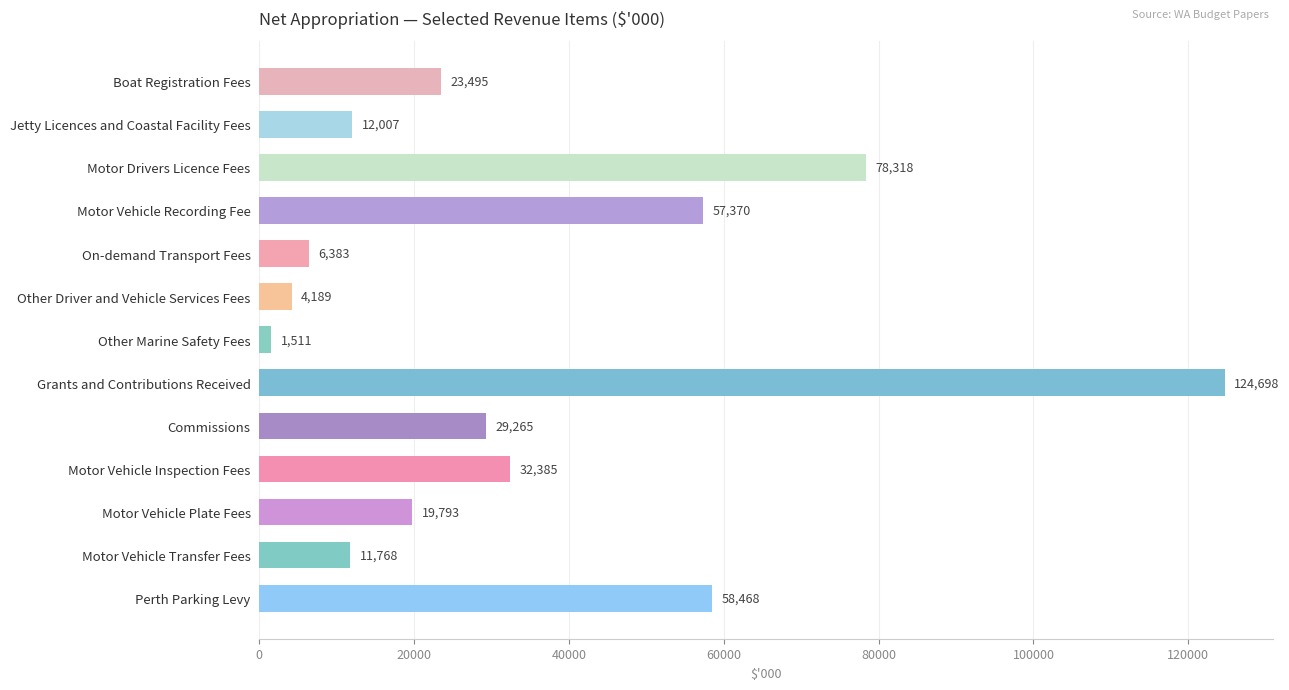

The value at Boat Registration Fees is 23495. True or false?

True